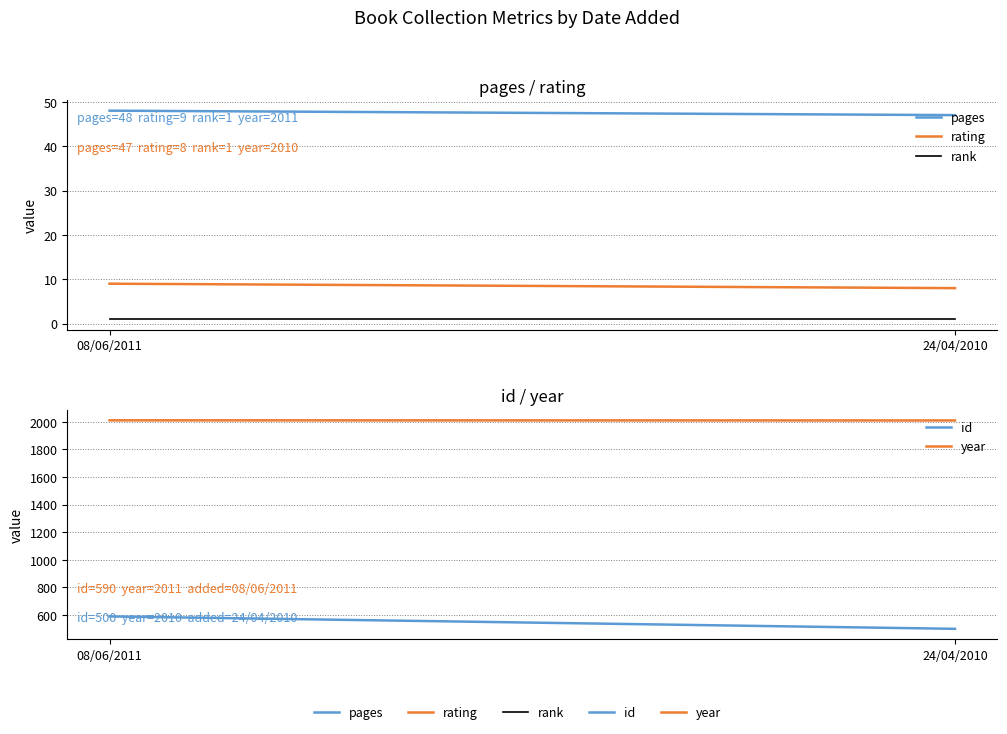

Count the number of categories in the chart.

2